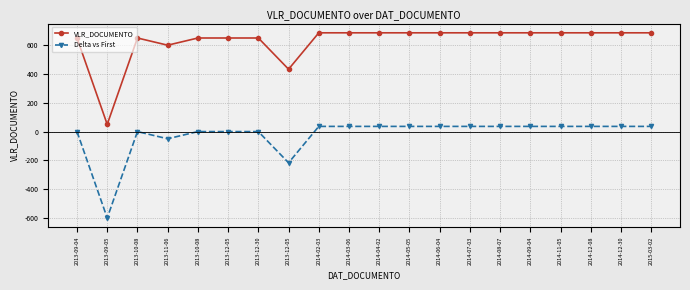

How many lines are shown in the chart?

2